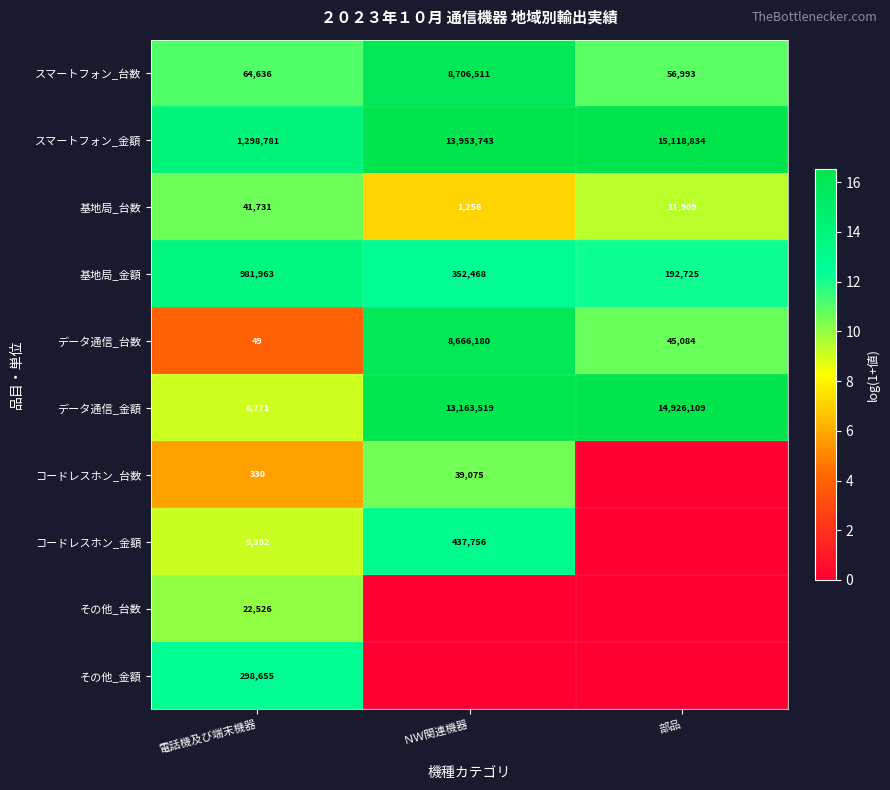

Is the value of スマートフォン_台数 at ＮＷ関連機器 greater than the value of コードレスホン_台数 at 電話機及び端末機器?

Yes